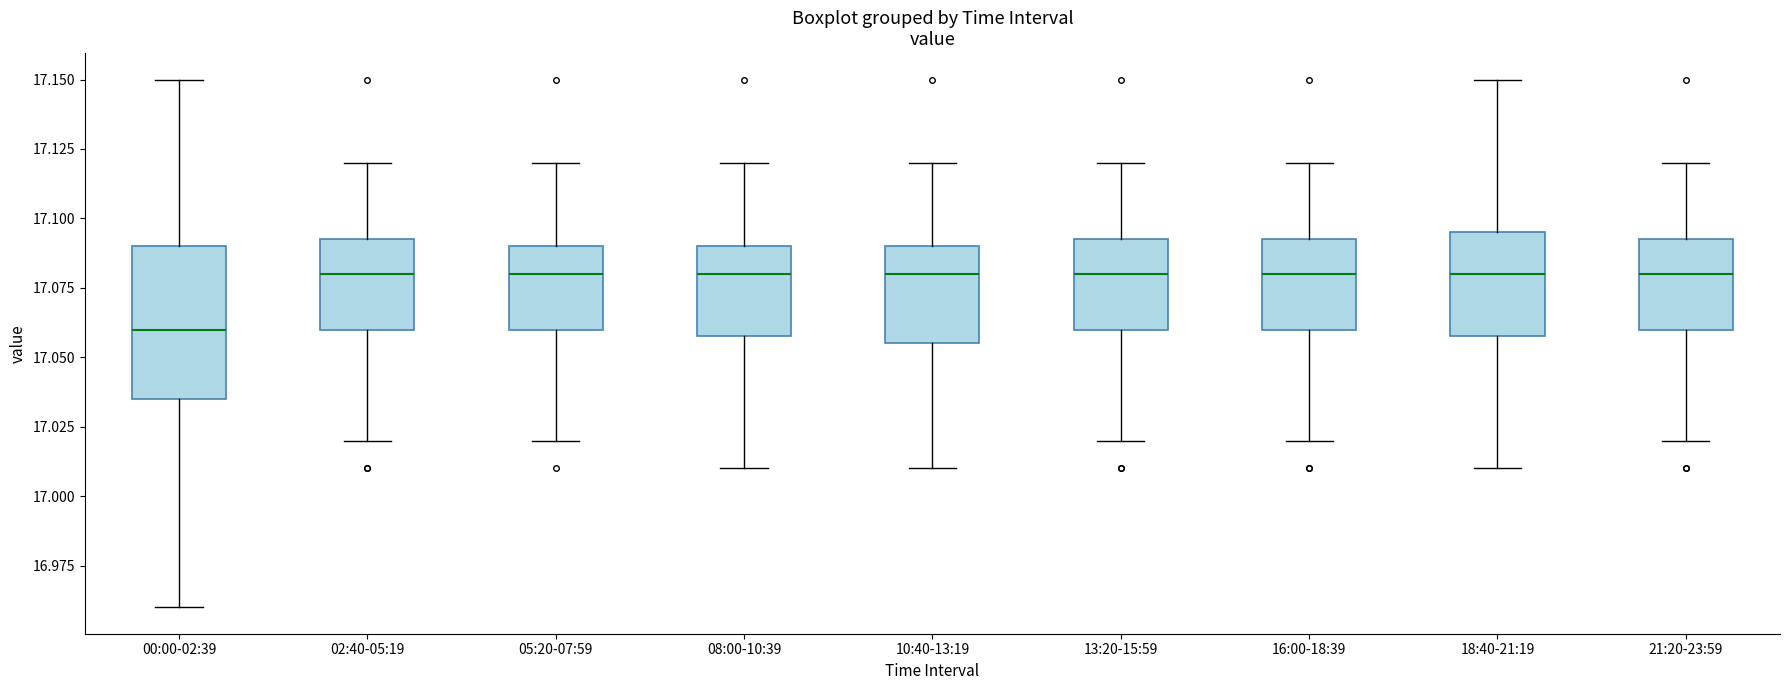

Where does the median line of the box for 16:00-18:39 sit on the y-axis? The values are not printed on the chart, so give them approximately, as read against the axis.

17.080